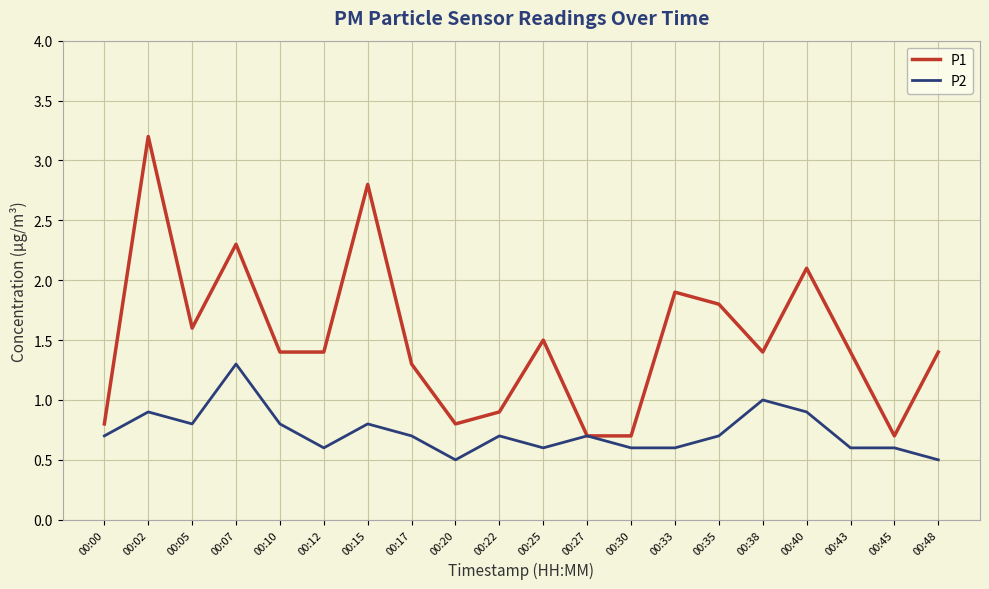

At which label is P1 closest to 1?

00:22